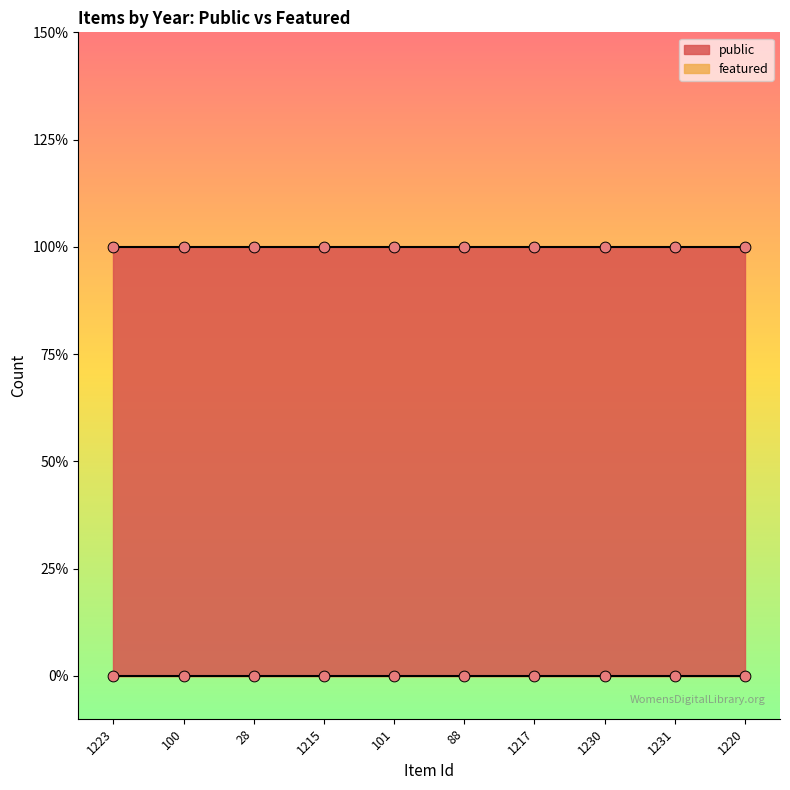

At how many categories does at least one series exceed 0?

10